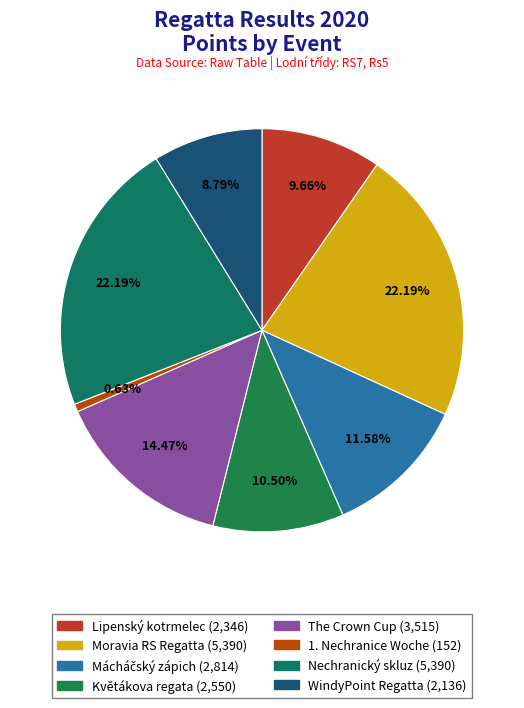

How many slices are in this pie chart?

8